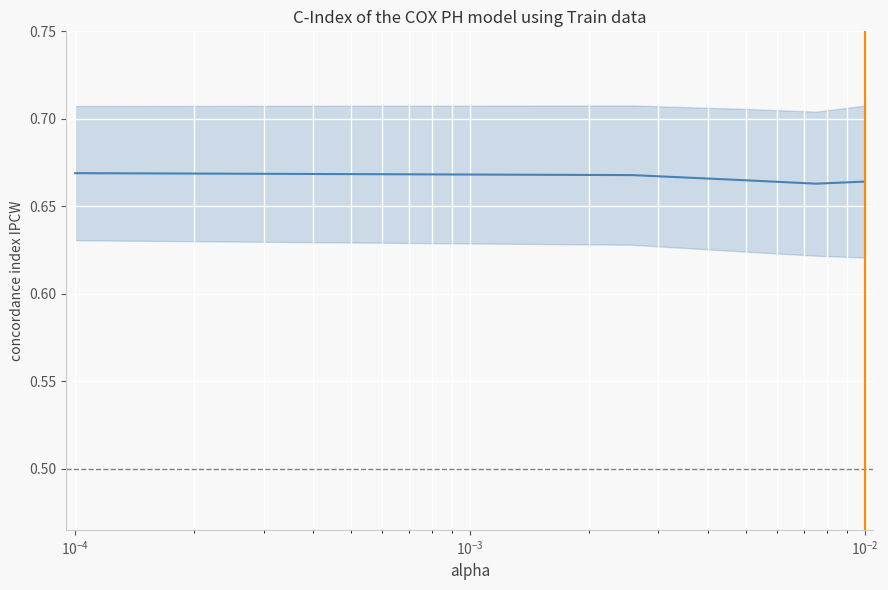

What position from the left is $\mathdefault{10^{-2}}$?

5